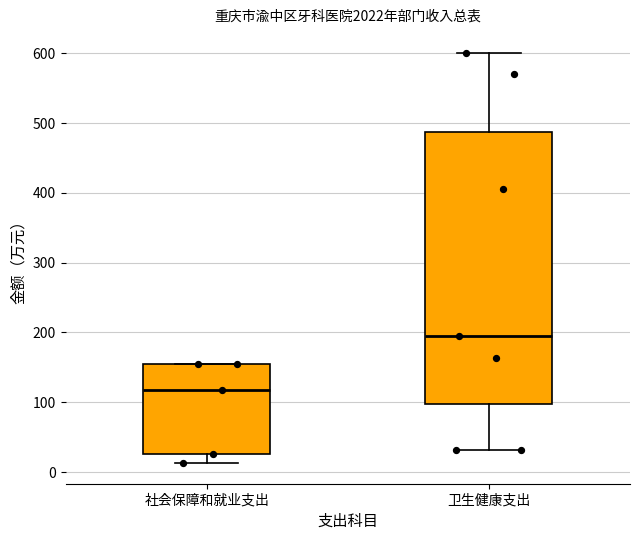

Reading left to right, read every box against the y-axis: the position of its median line, the range the box covers, and the ends of its whiskers. The values are not printed on the chart, so give them approximately, as read against the axis.

社会保障和就业支出: median 120, box 30 to 150, whiskers 10 to 150
卫生健康支出: median 200, box 100 to 490, whiskers 30 to 600